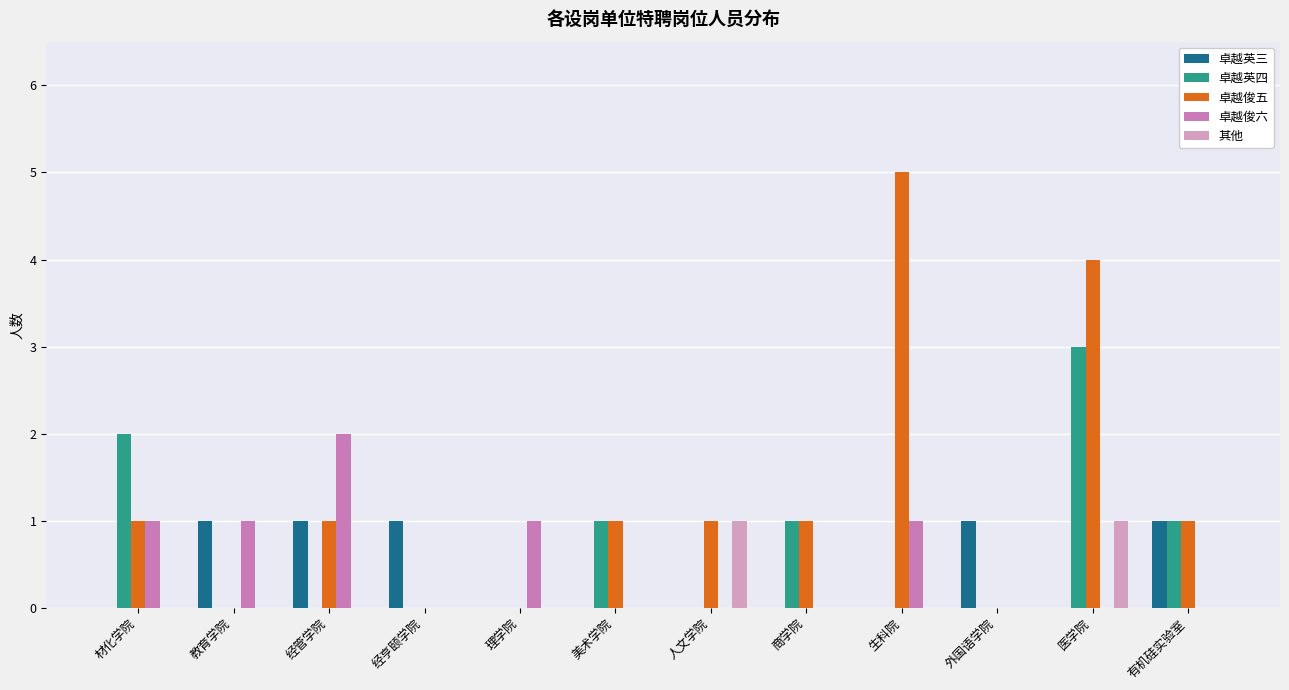

At which category is the sum across all series the highest?

医学院